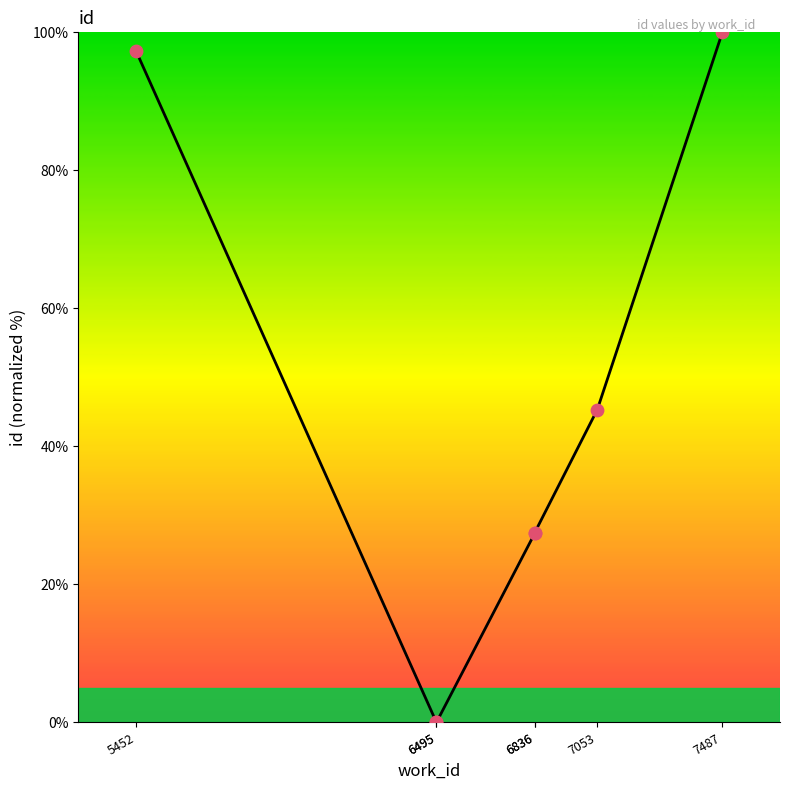

What is the change in value from 7053 to 7487?

+54.7